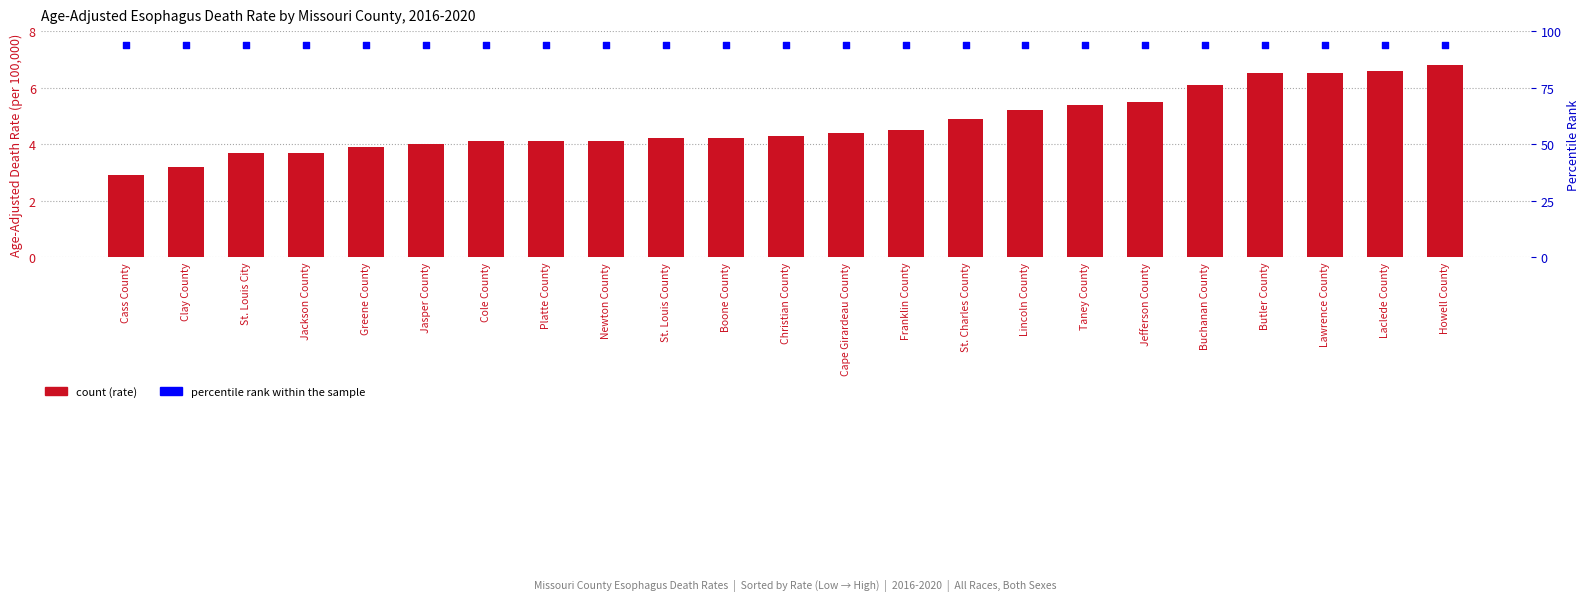

What is the total value across all series at St. Louis County?

11.7